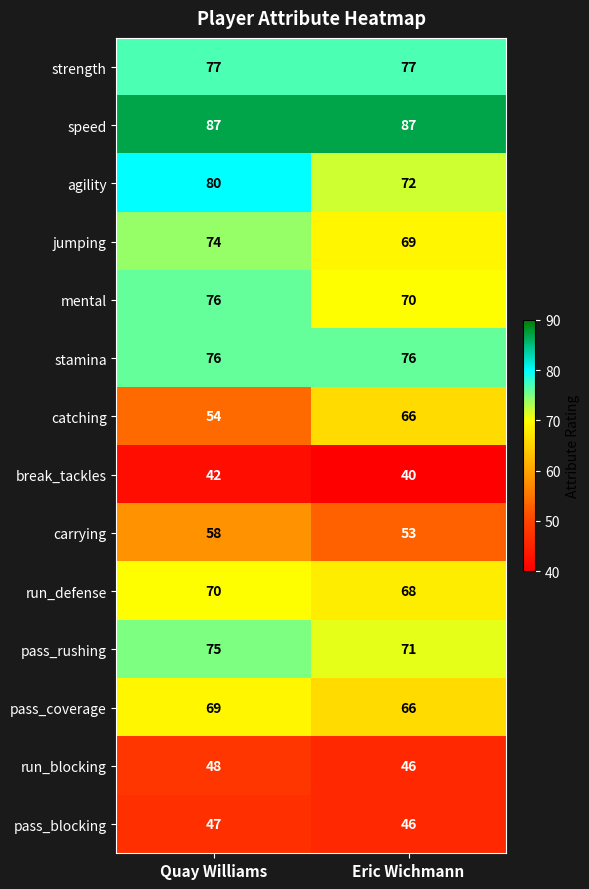

What is the difference between the highest and lowest values at Quay Williams?

45